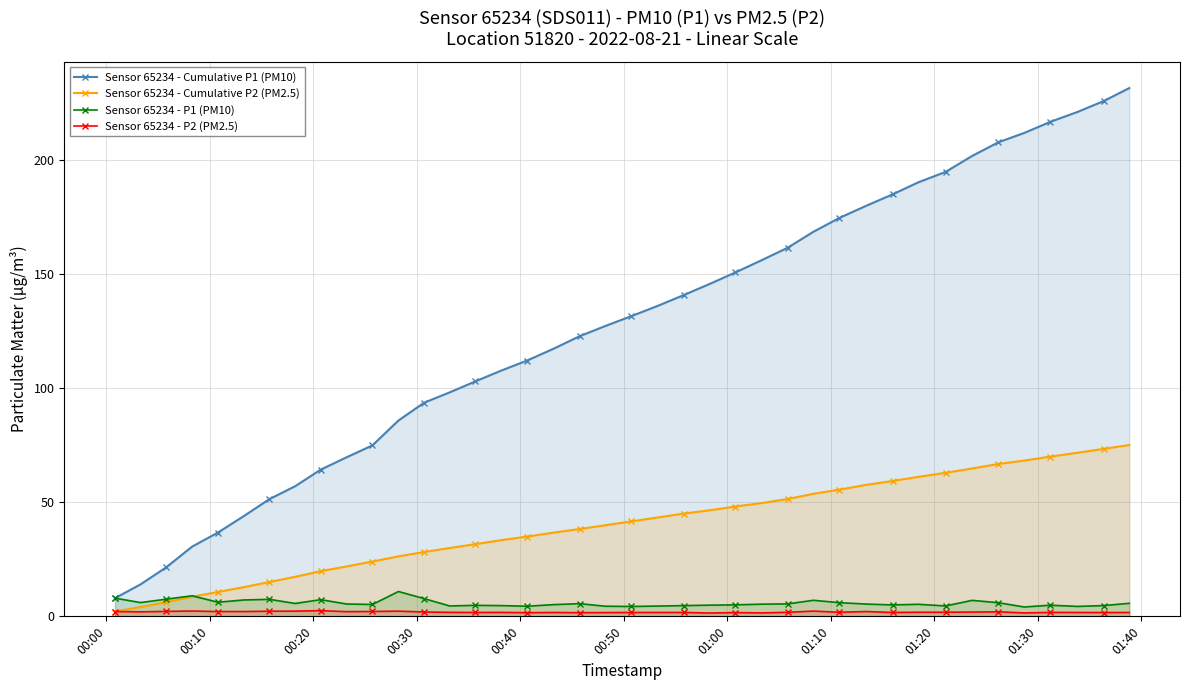

Which series has the widest spread of values?

Sensor 65234 - Cumulative P1 (PM10)